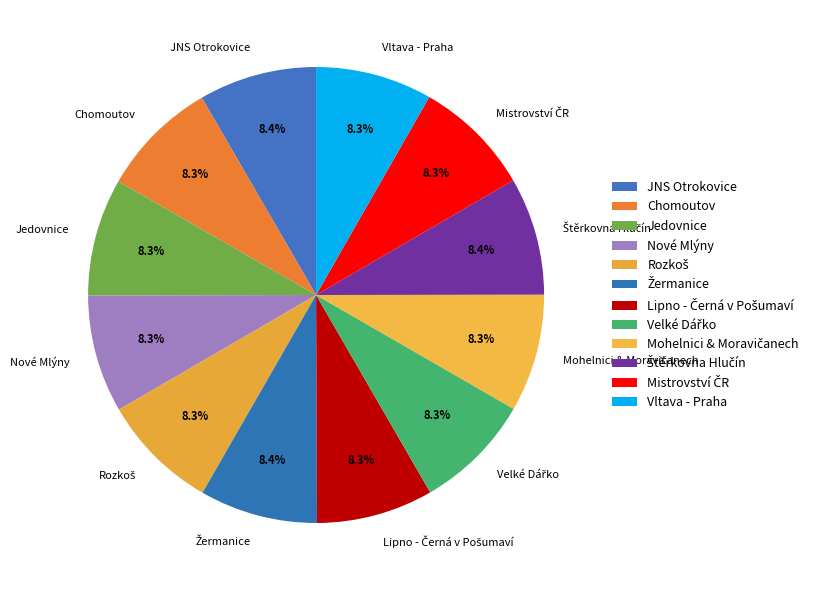

How many segments does this pie chart have?

12